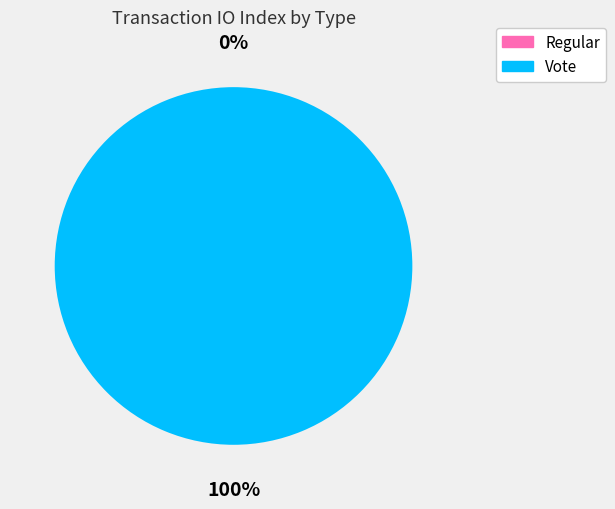

What percentage is the Vote slice, to the nearest percent?

100%